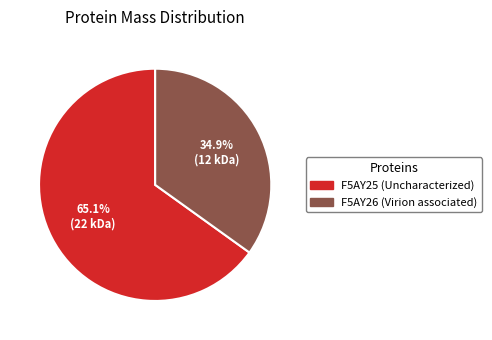

What percentage is the F5AY25 (Uncharacterized) slice, to the nearest percent?

65%